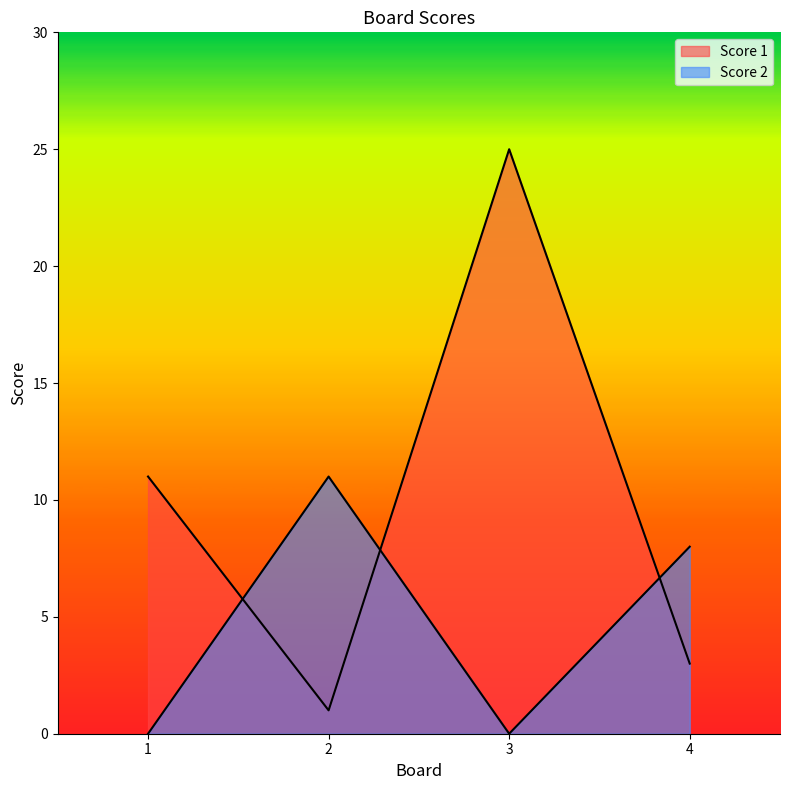

What is the maximum value shown in the chart?

25